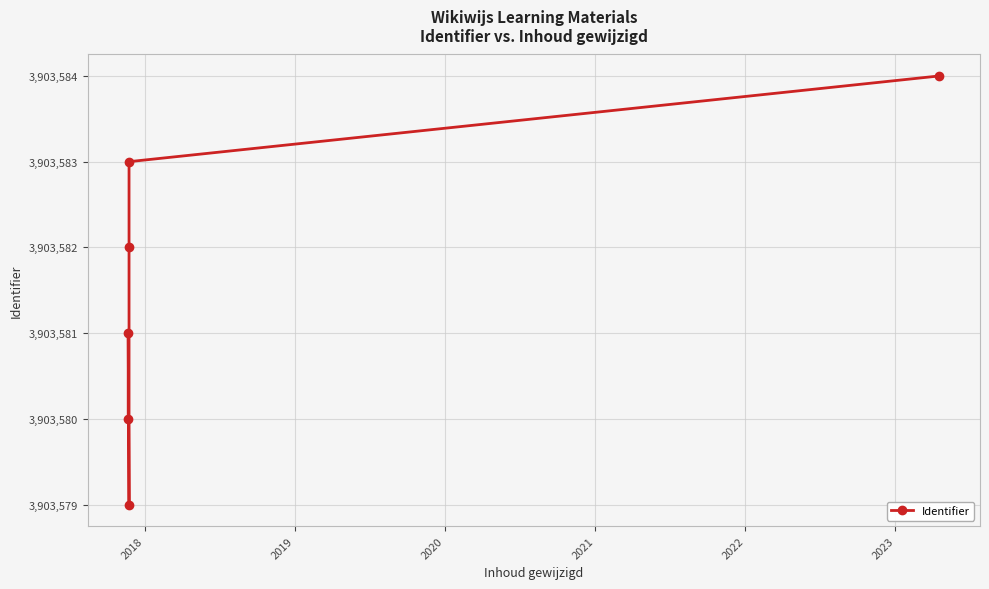

What is the value of the 6th point from the left?

3903584